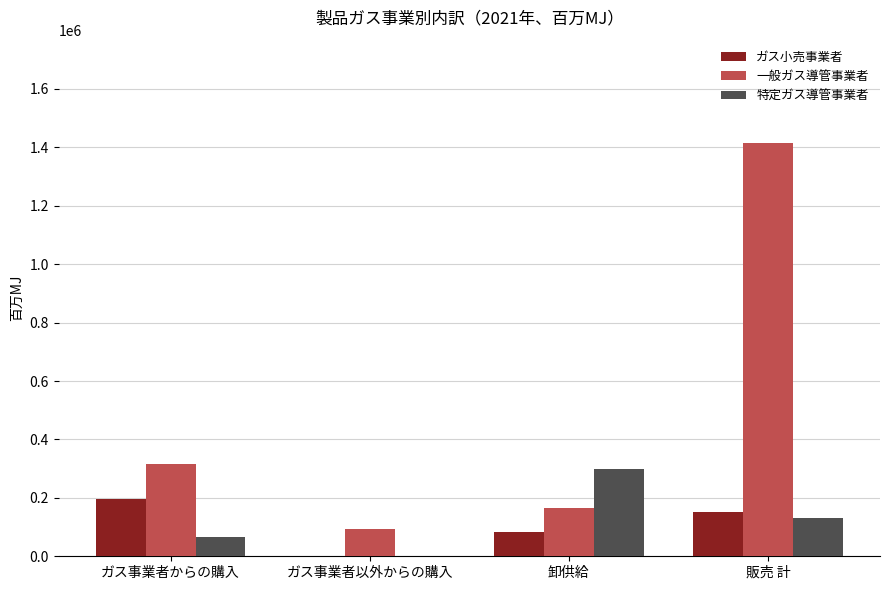

Reading left to right, what are all the values shown in this chart?

ガス小売事業者: ガス事業者からの購入=197722	ガス事業者以外からの購入=0	卸供給=83702	販売 計=153093
一般ガス導管事業者: ガス事業者からの購入=314464	ガス事業者以外からの購入=94152	卸供給=166406	販売 計=1414950
特定ガス導管事業者: ガス事業者からの購入=65463	ガス事業者以外からの購入=0	卸供給=297764	販売 計=130433